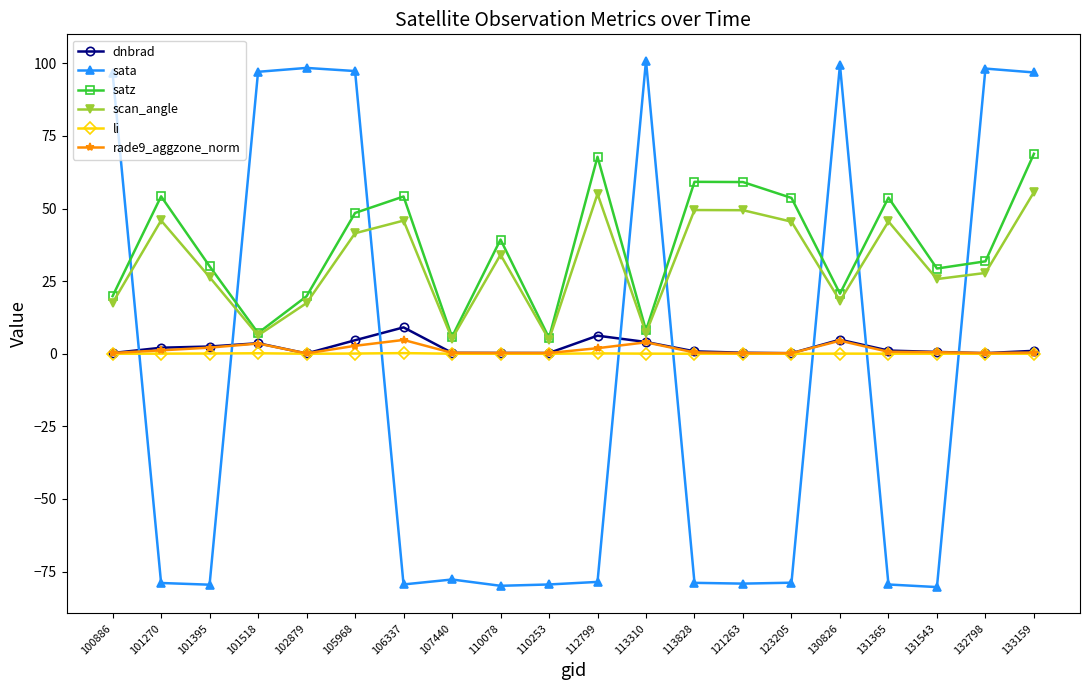

At which category does satz reach its first local peak?

101270